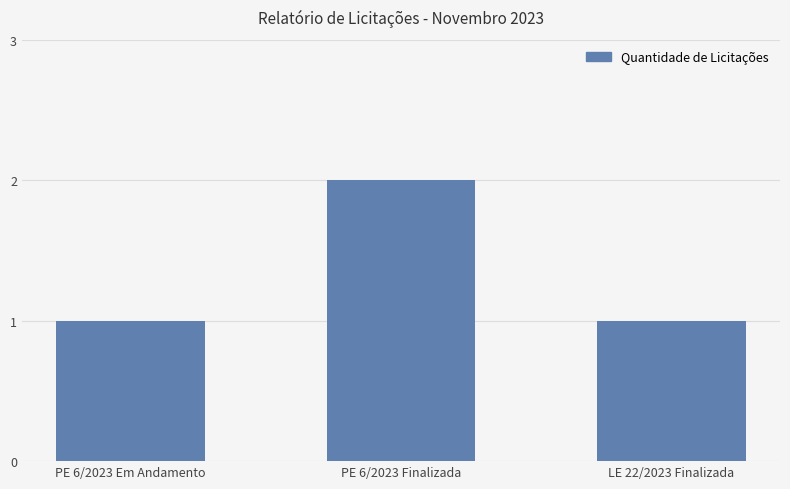

What is the sum of the values at LE 22/2023 Finalizada and PE 6/2023 Finalizada?

3